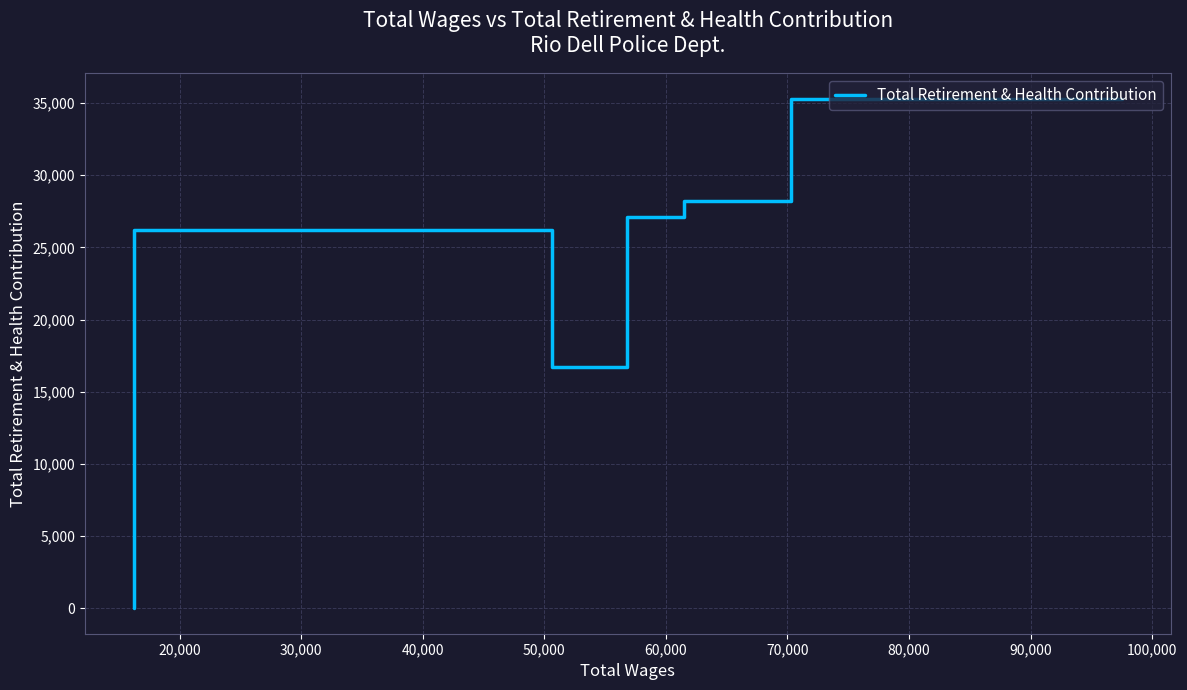

What is the label of the 5th point from the left?

50,000